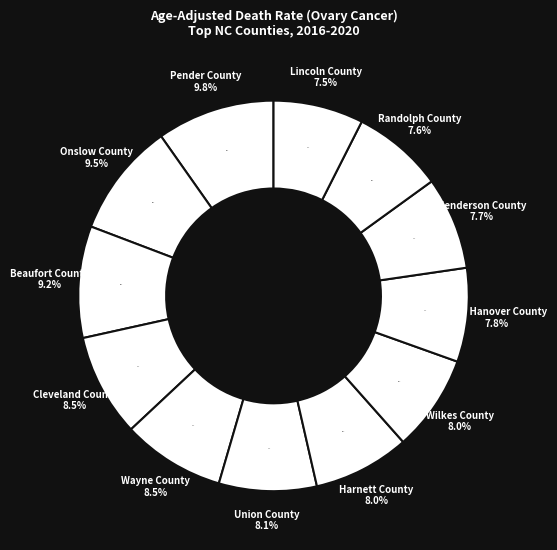

To the nearest percent, what is the average slice percentage?

8%